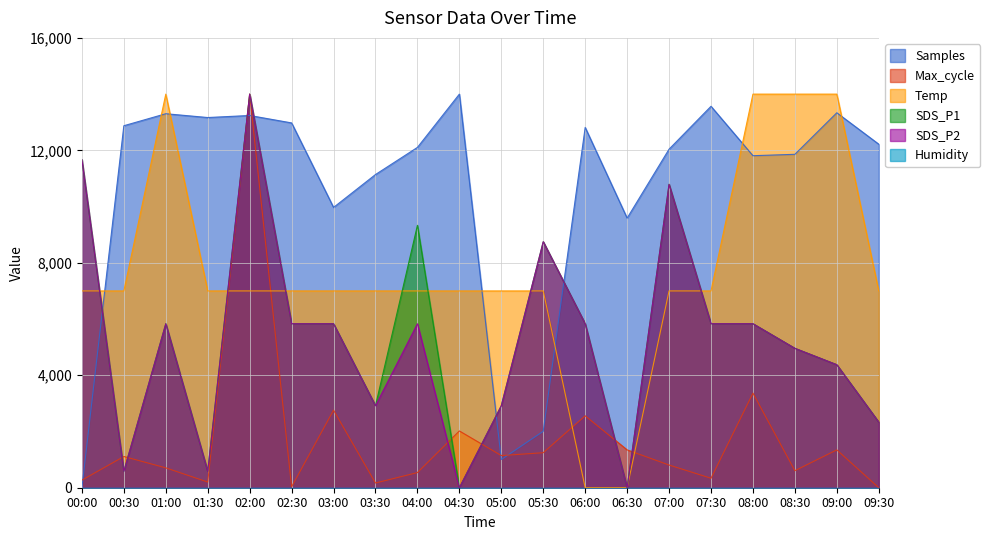

Which category has the lowest value across all series?

00:00